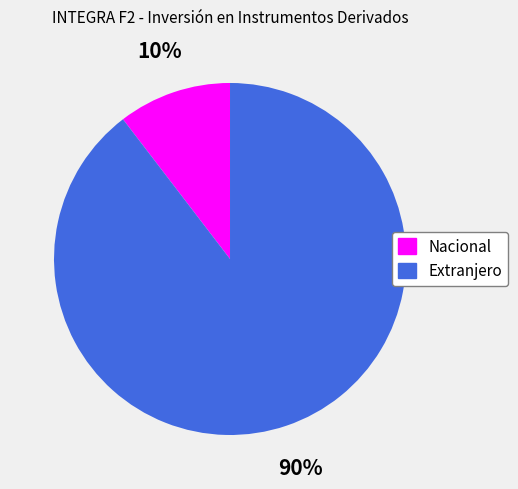

Which has a higher value, Nacional or Extranjero?

Extranjero